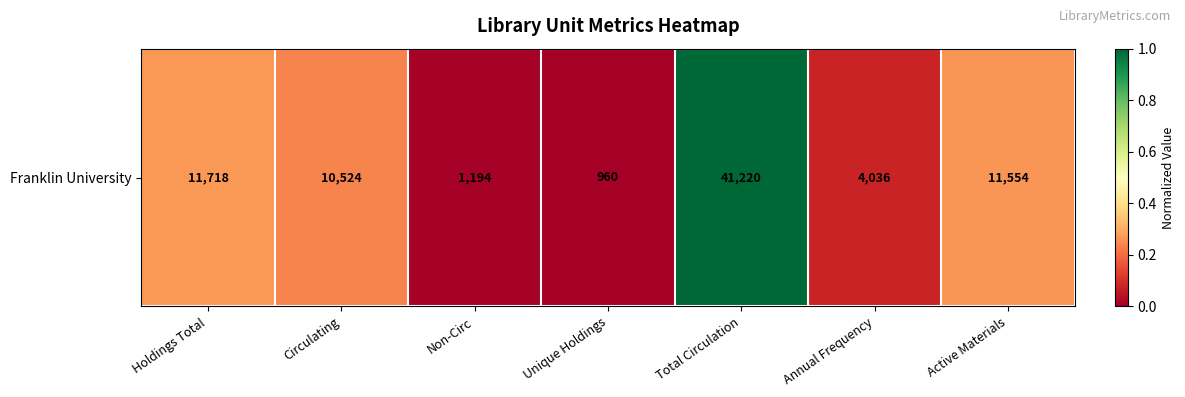

The value at Circulating is 0.2. True or false?

True